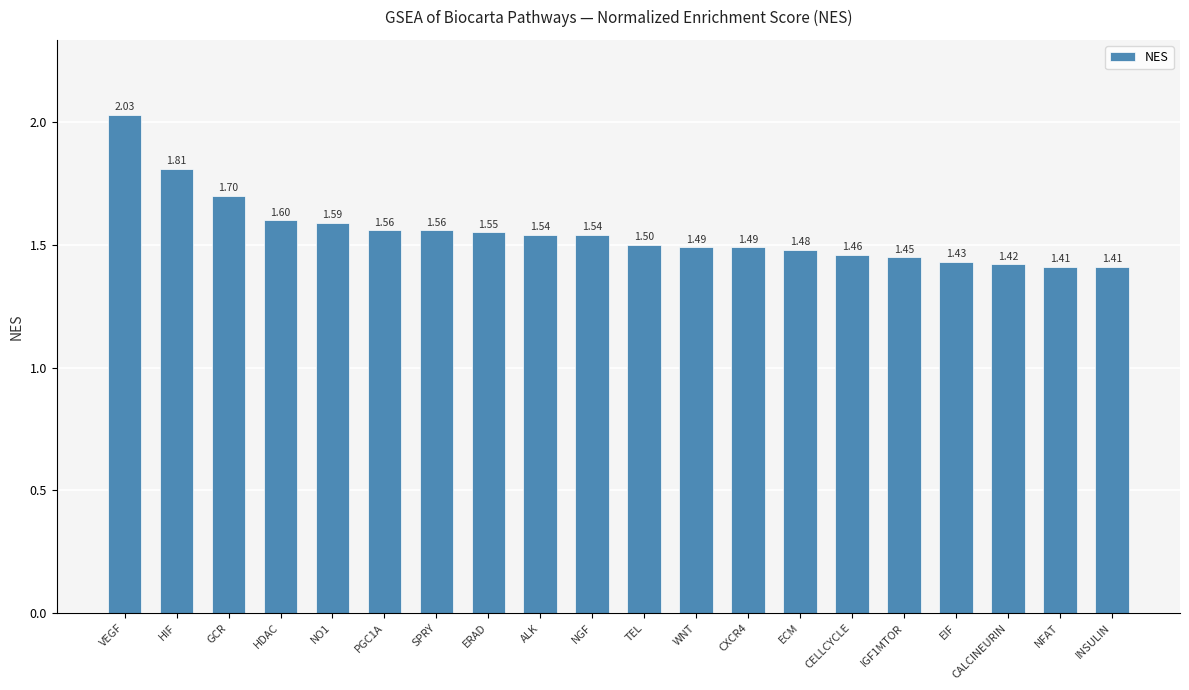

What is the ratio of the value at CELLCYCLE to the value at SPRY?

0.9